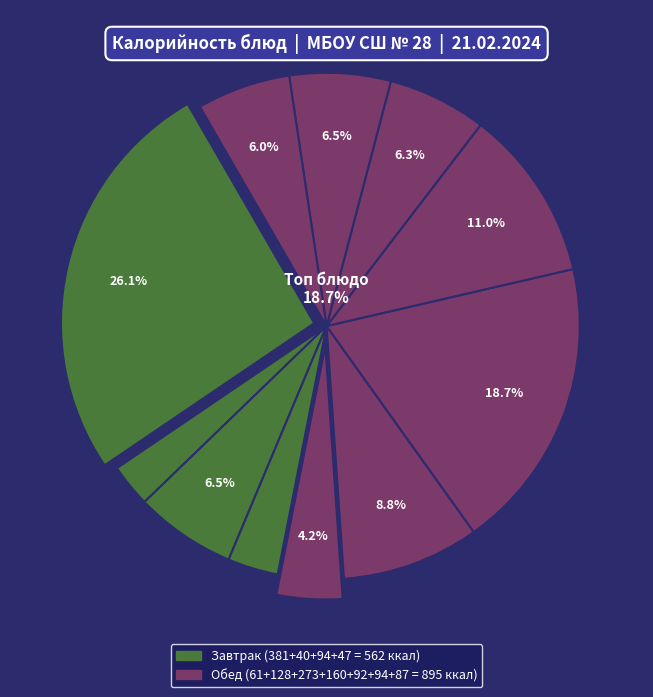

How much of the chart is everything except Хлеб ржаной?

94.0%